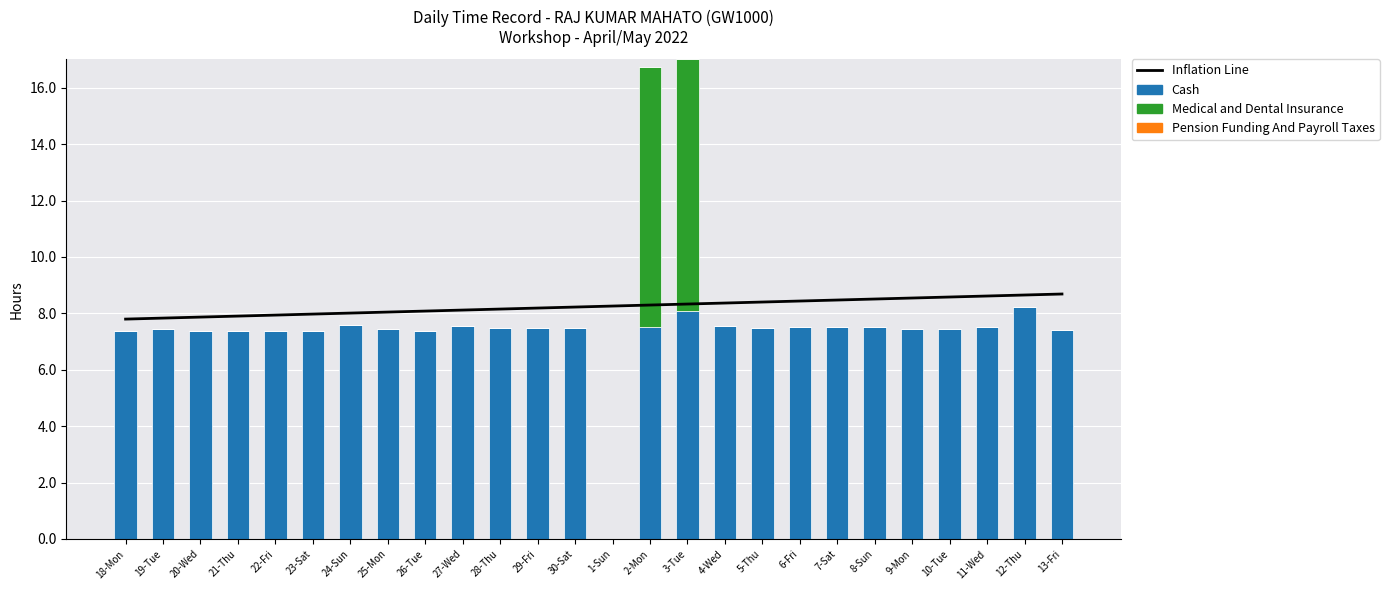

The value of Inflation Line at 22-Fri is 12.1. True or false?

False